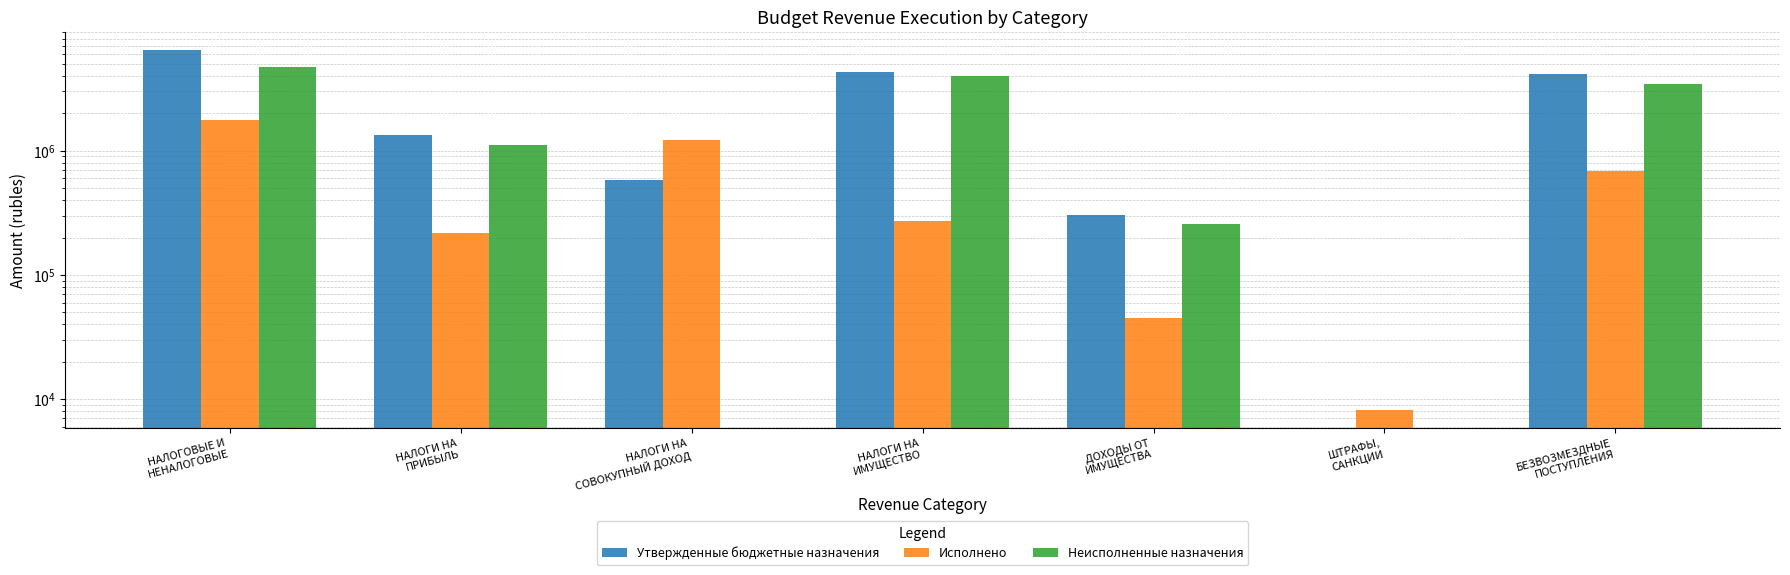

Reading left to right, transcribe all the data shown in this chart.

Утвержденные бюджетные назначения: НАЛОГОВЫЕ И
НЕНАЛОГОВЫЕ=6485532.0	НАЛОГИ НА
ПРИБЫЛЬ=1335339.0	НАЛОГИ НА
СОВОКУПНЫЙ ДОХОД=580775.0	НАЛОГИ НА
ИМУЩЕСТВО=4265637.0	ДОХОДЫ ОТ
ИМУЩЕСТВА=303781.0	ШТРАФЫ,
САНКЦИИ=0.0	БЕЗВОЗМЕЗДНЫЕ
ПОСТУПЛЕНИЯ=4160760.0
Исполнено: НАЛОГОВЫЕ И
НЕНАЛОГОВЫЕ=1764385.8	НАЛОГИ НА
ПРИБЫЛЬ=219639.0	НАЛОГИ НА
СОВОКУПНЫЙ ДОХОД=1218481.5	НАЛОГИ НА
ИМУЩЕСТВО=272733.5	ДОХОДЫ ОТ
ИМУЩЕСТВА=45299.3	ШТРАФЫ,
САНКЦИИ=8232.4	БЕЗВОЗМЕЗДНЫЕ
ПОСТУПЛЕНИЯ=690392.0
Неисполненные назначения: НАЛОГОВЫЕ И
НЕНАЛОГОВЫЕ=4721146.2	НАЛОГИ НА
ПРИБЫЛЬ=1115700.0	НАЛОГИ НА
СОВОКУПНЫЙ ДОХОД=0.0	НАЛОГИ НА
ИМУЩЕСТВО=3992903.5	ДОХОДЫ ОТ
ИМУЩЕСТВА=258481.7	ШТРАФЫ,
САНКЦИИ=0.0	БЕЗВОЗМЕЗДНЫЕ
ПОСТУПЛЕНИЯ=3470368.0